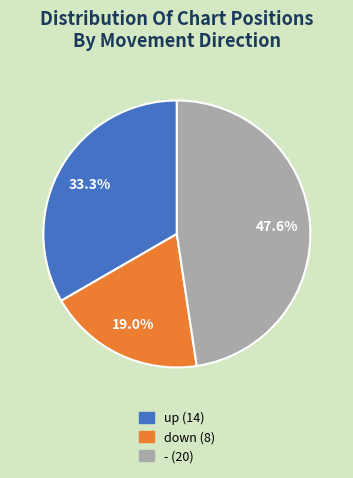

Rank the categories by value from highest to lowest.

-, up, down